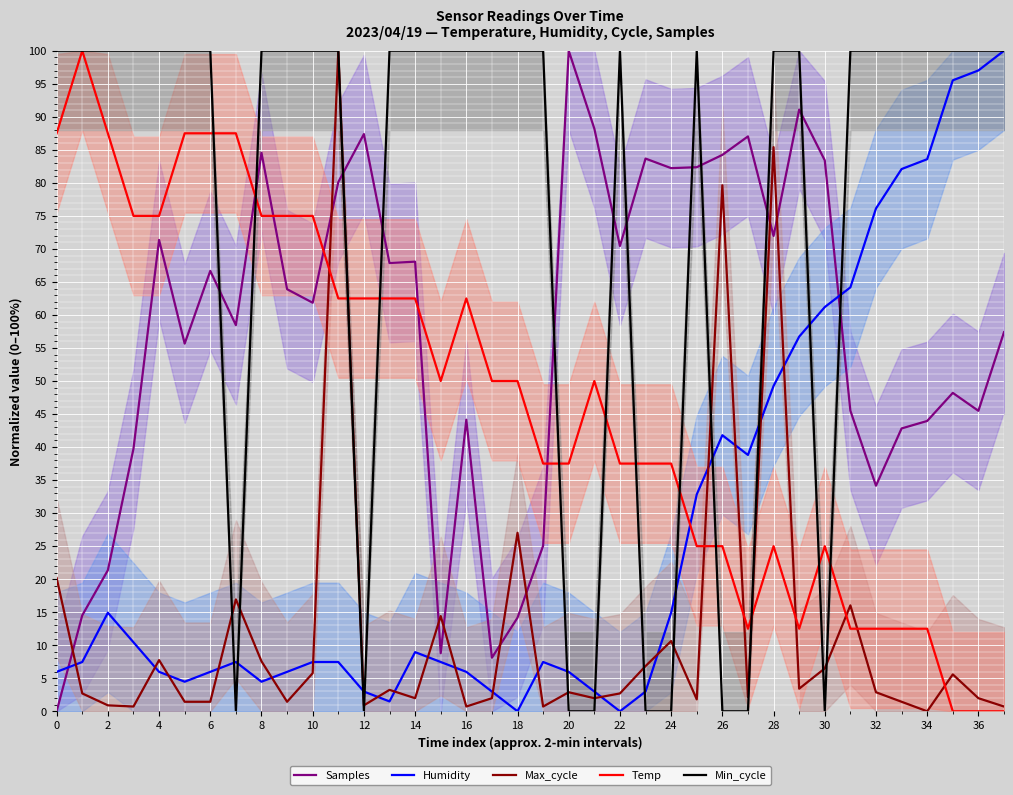

How many categories are shown in the chart?

38